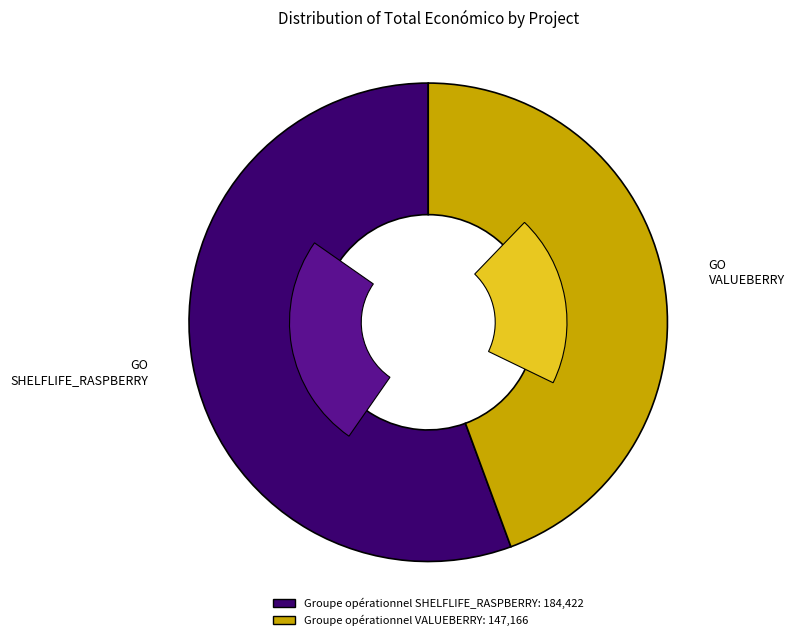

What is the total percentage of Groupe opérationnel VALUEBERRY and Groupe opérationnel SHELFLIFE_RASPBERRY?

100.0%